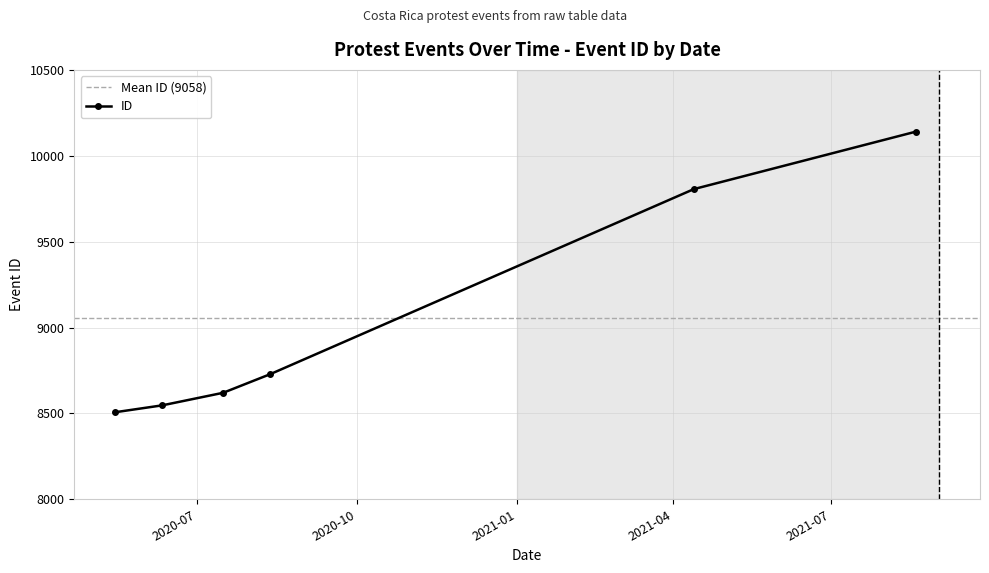

Where does the data first go above 8728?

2021-04-13